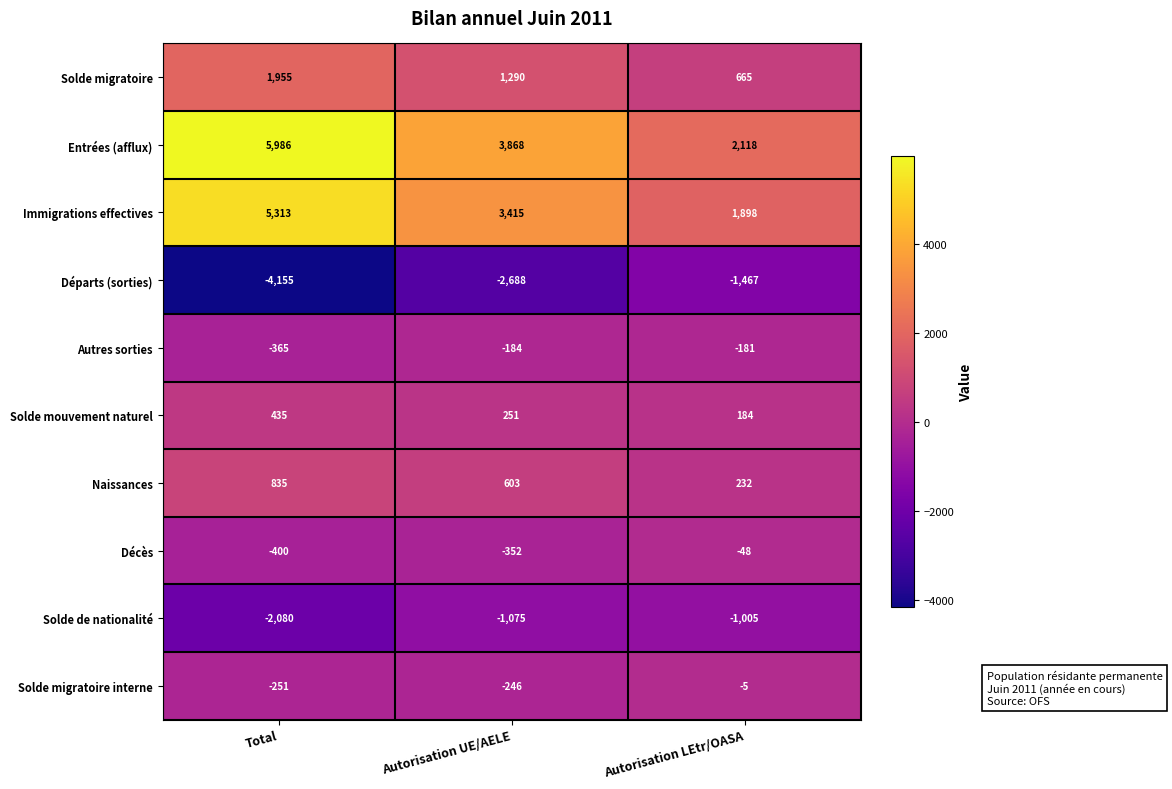

What value does the Décès series have at Total?

-400